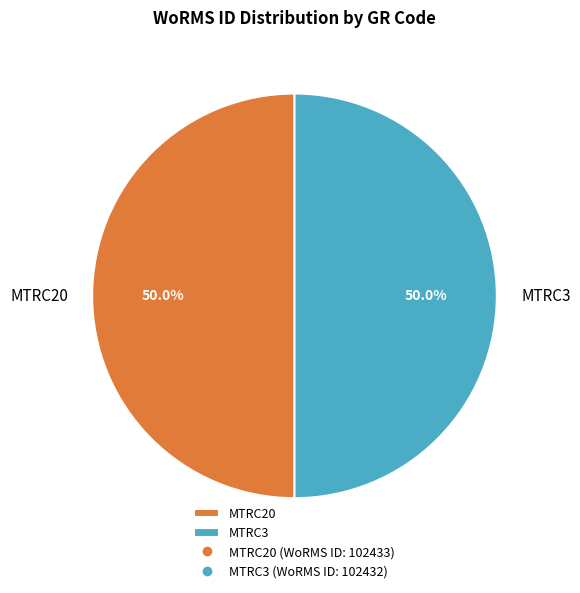

Combined, what portion of the pie is MTRC3 and MTRC20?

100.0%